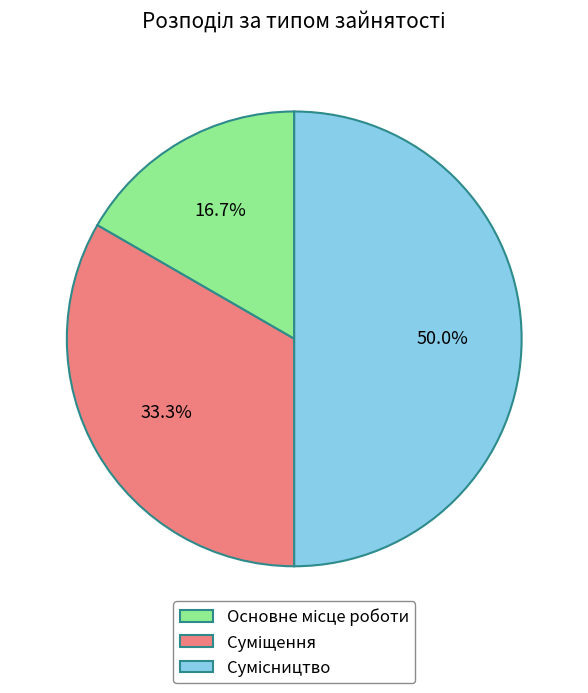

What portion of the pie excludes Суміщення?

66.7%